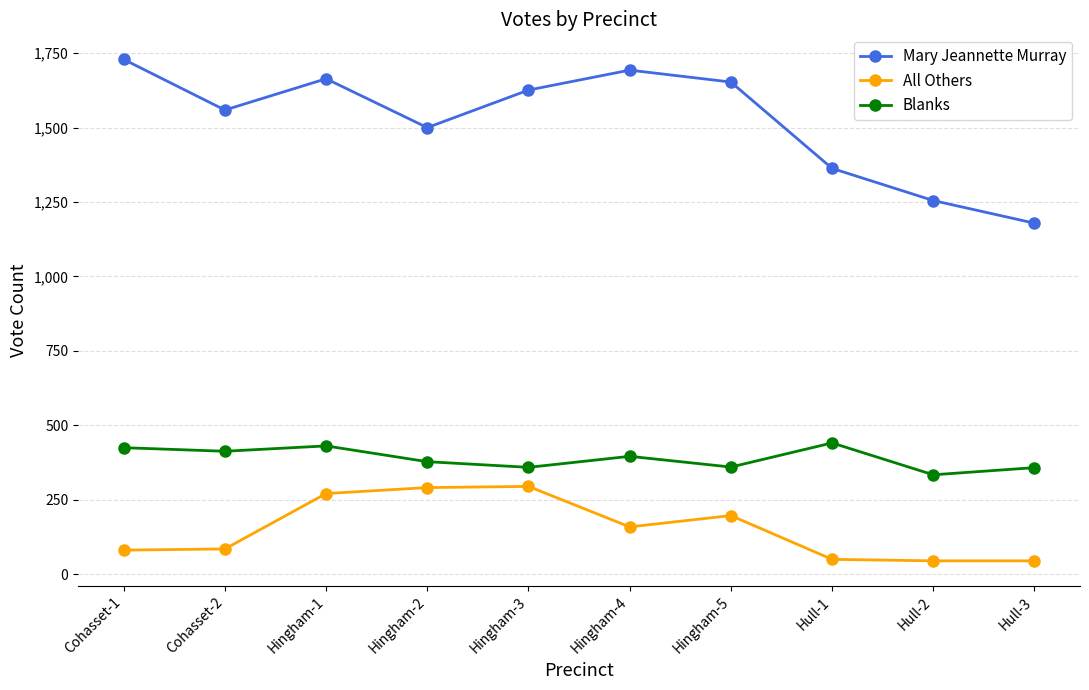

How many categories are shown in the chart?

10